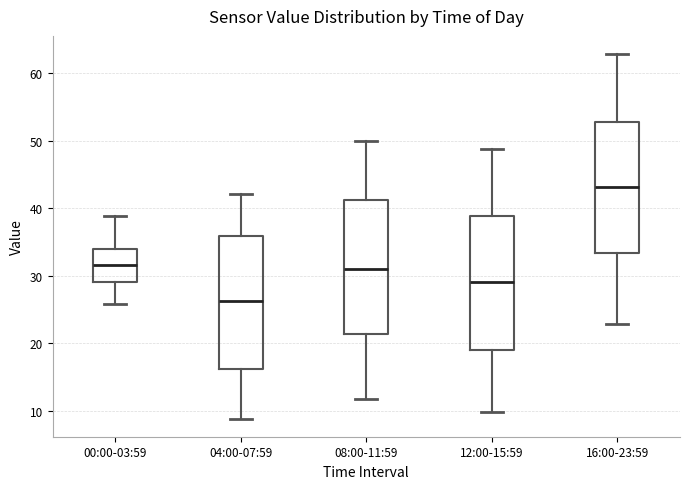

Reading left to right, read every box against the y-axis: the position of its median line, the range the box covers, and the ends of its whiskers. The values are not printed on the chart, so give them approximately, as read against the axis.

00:00-03:59: median 32, box 29 to 34, whiskers 26 to 39
04:00-07:59: median 26, box 16 to 36, whiskers 9 to 42
08:00-11:59: median 31, box 21 to 41, whiskers 12 to 50
12:00-15:59: median 29, box 19 to 39, whiskers 10 to 49
16:00-23:59: median 43, box 33 to 53, whiskers 23 to 63